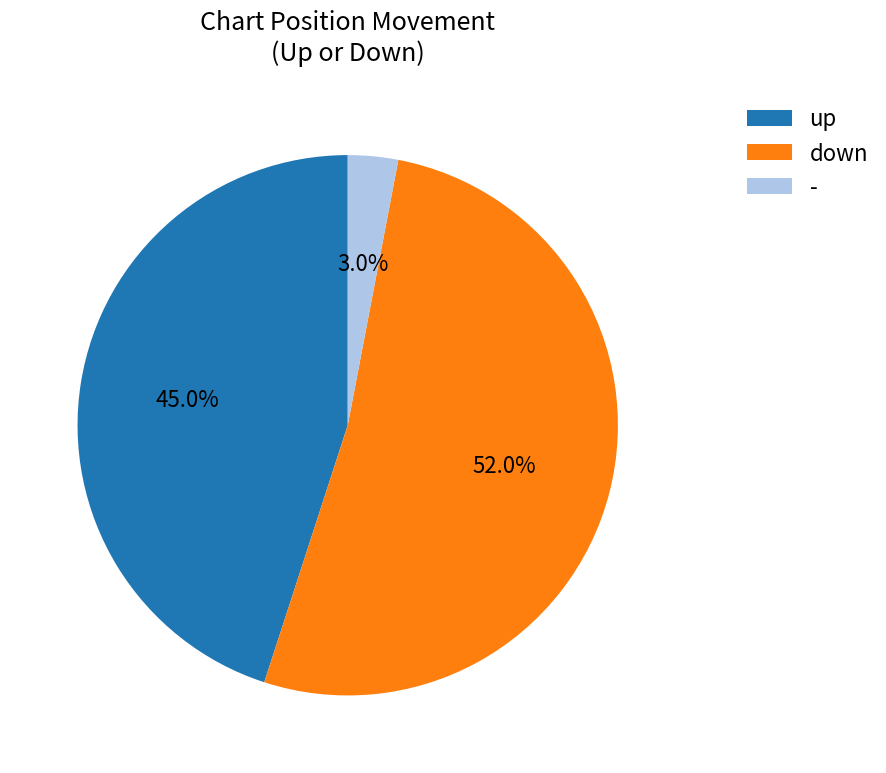

Count the number of slices in the pie.

3